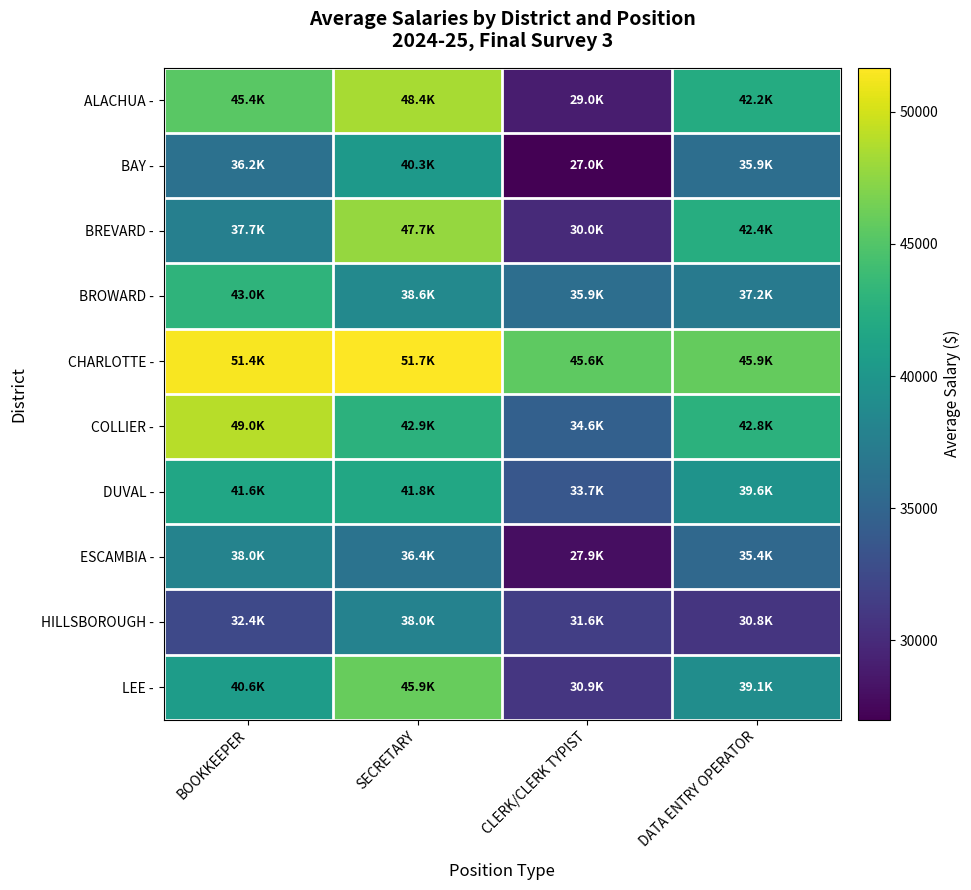

Rank the series at CLERK/CLERK TYPIST from lowest to highest value.

BAY -, ESCAMBIA -, ALACHUA -, BREVARD -, LEE -, HILLSBOROUGH -, DUVAL -, COLLIER -, BROWARD -, CHARLOTTE -